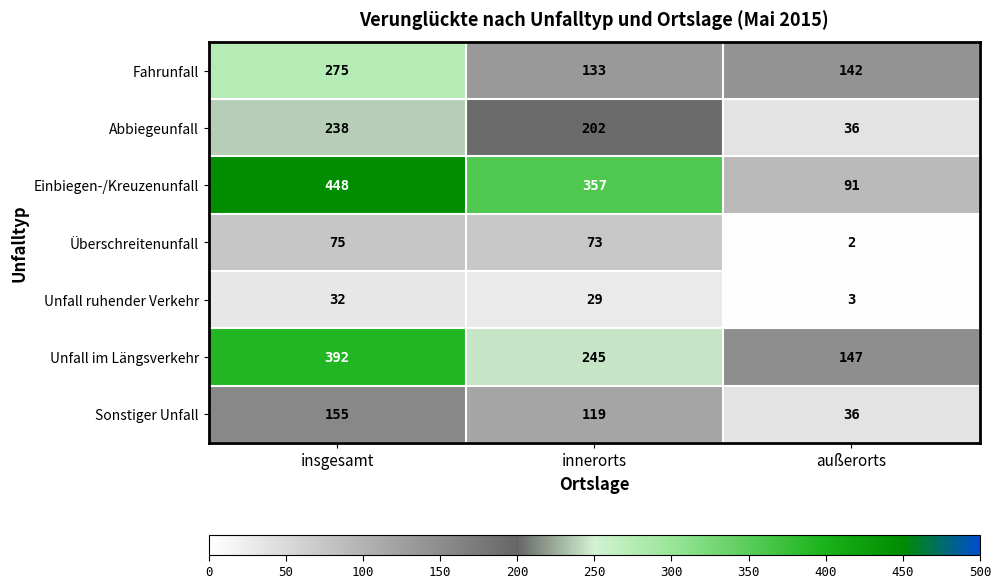

Count the number of categories in the chart.

3